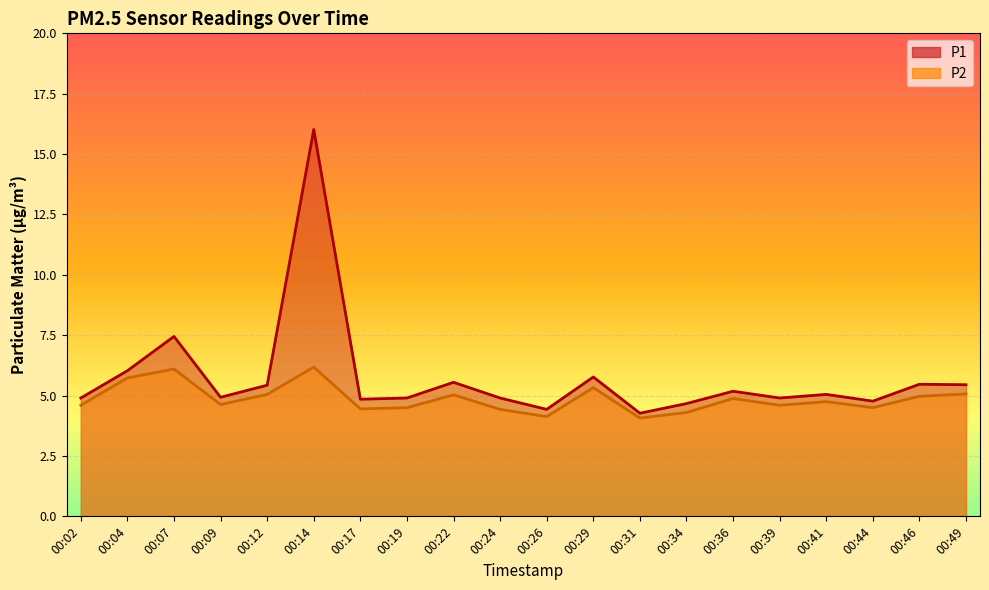

What are all the series names shown in the legend?

P1, P2